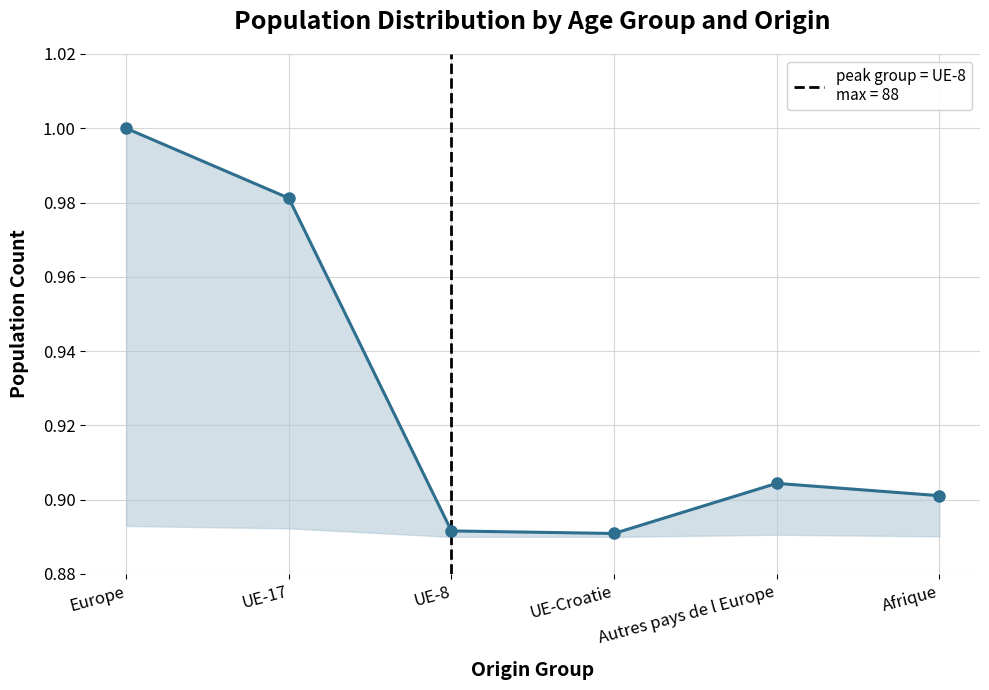

True or false: the data shows 0.9 at Afrique.

True